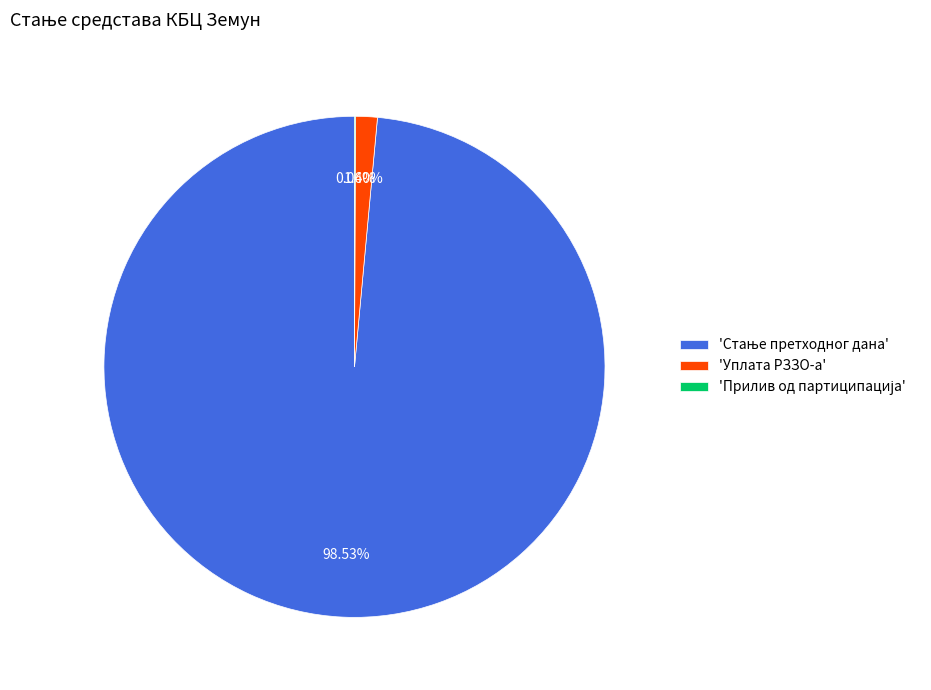

Is there any slice that represents more than half of the pie?

Yes